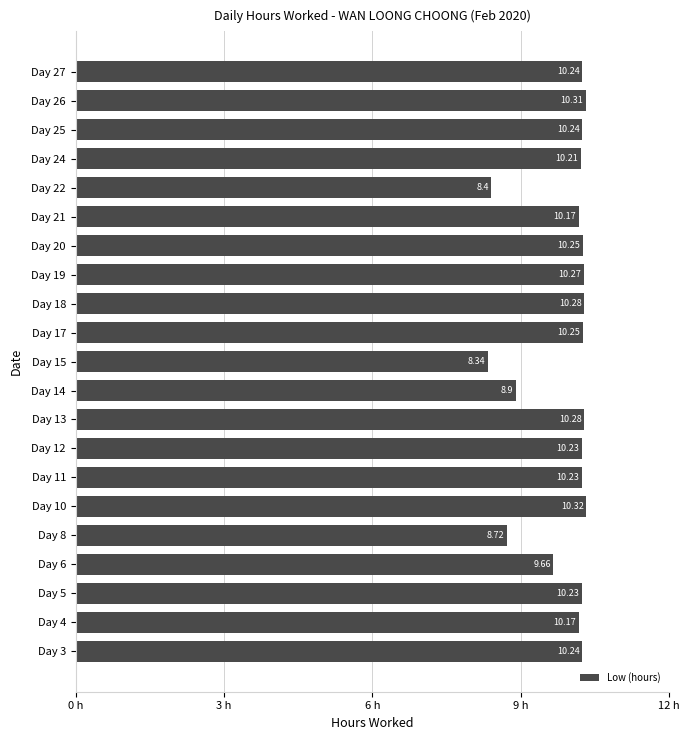

What is the change in value from Day 15 to Day 20?

+1.9